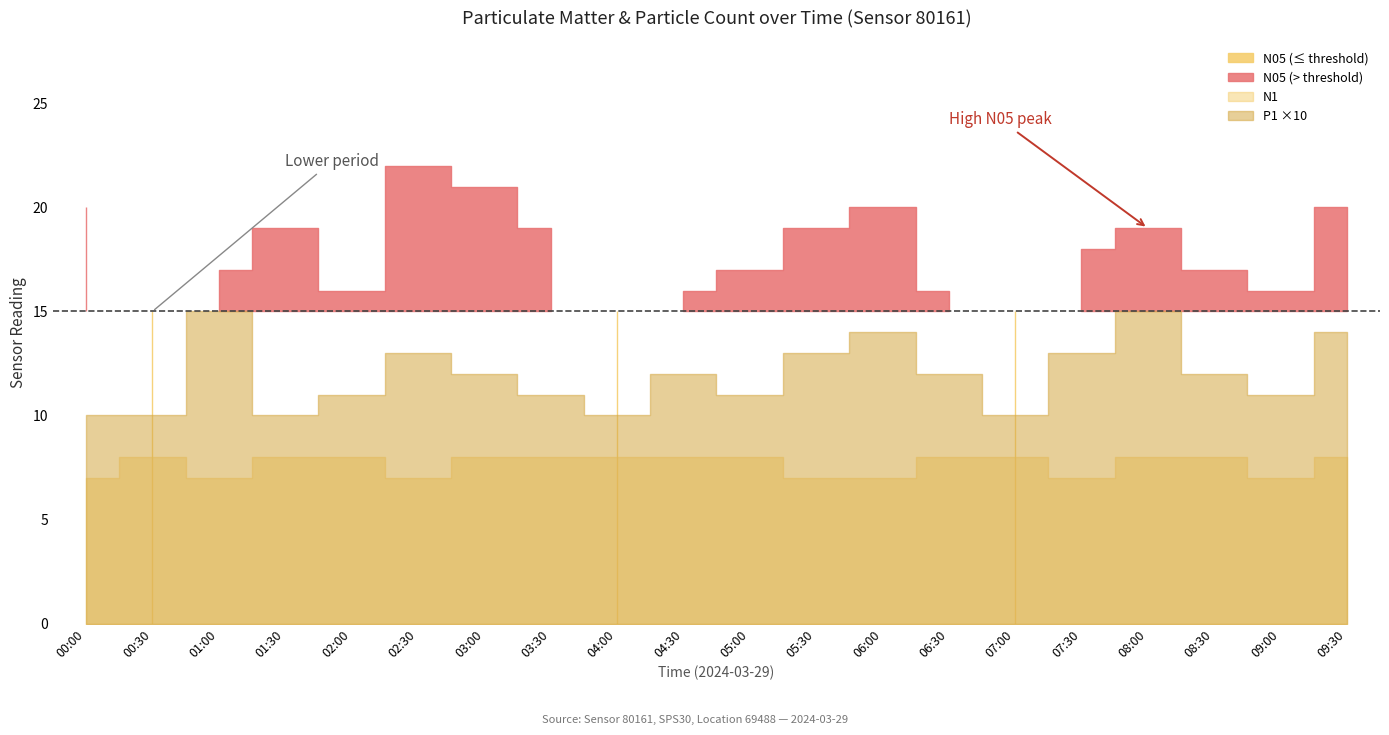

At which category is the sum across all series the highest?

02:30